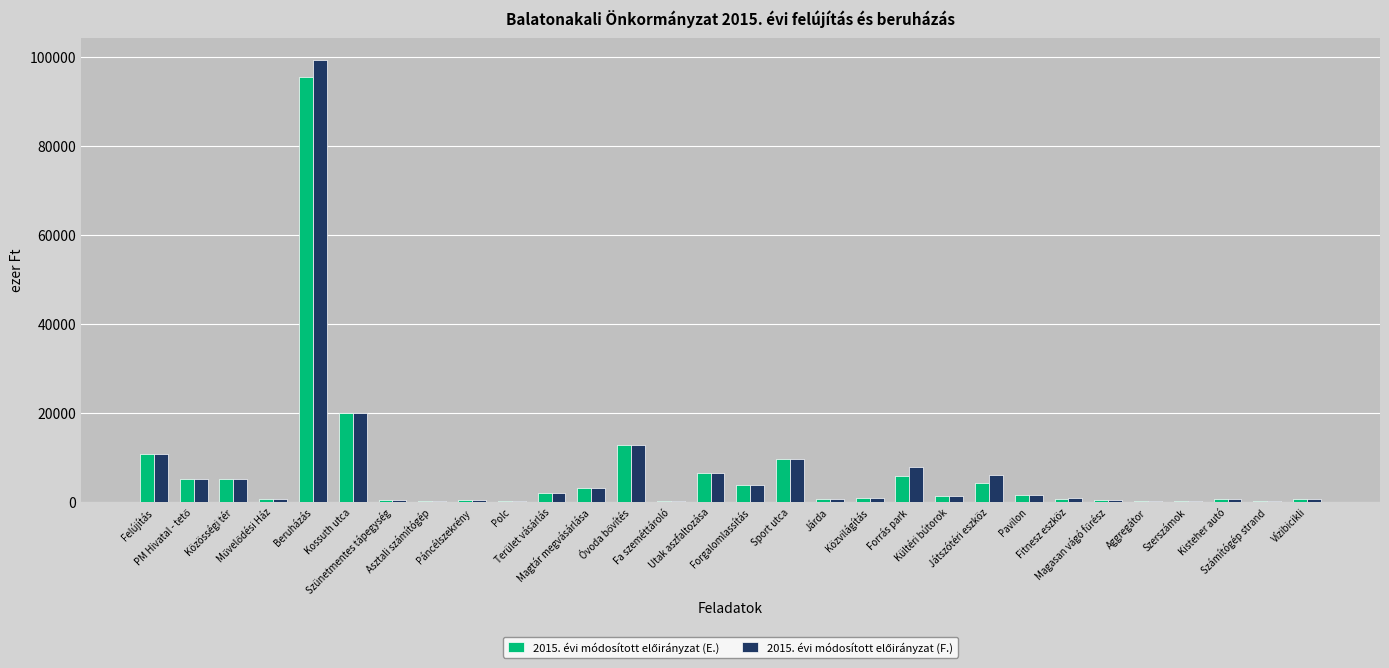

What is the greatest value displayed?

99350